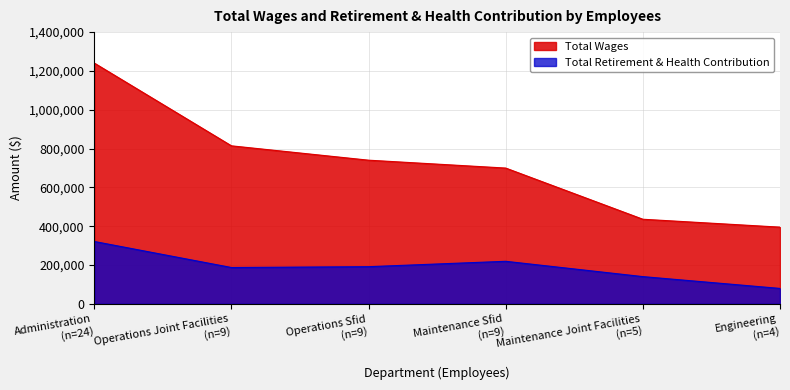

True or false: Total Wages has more than 1 interior local peaks.

False